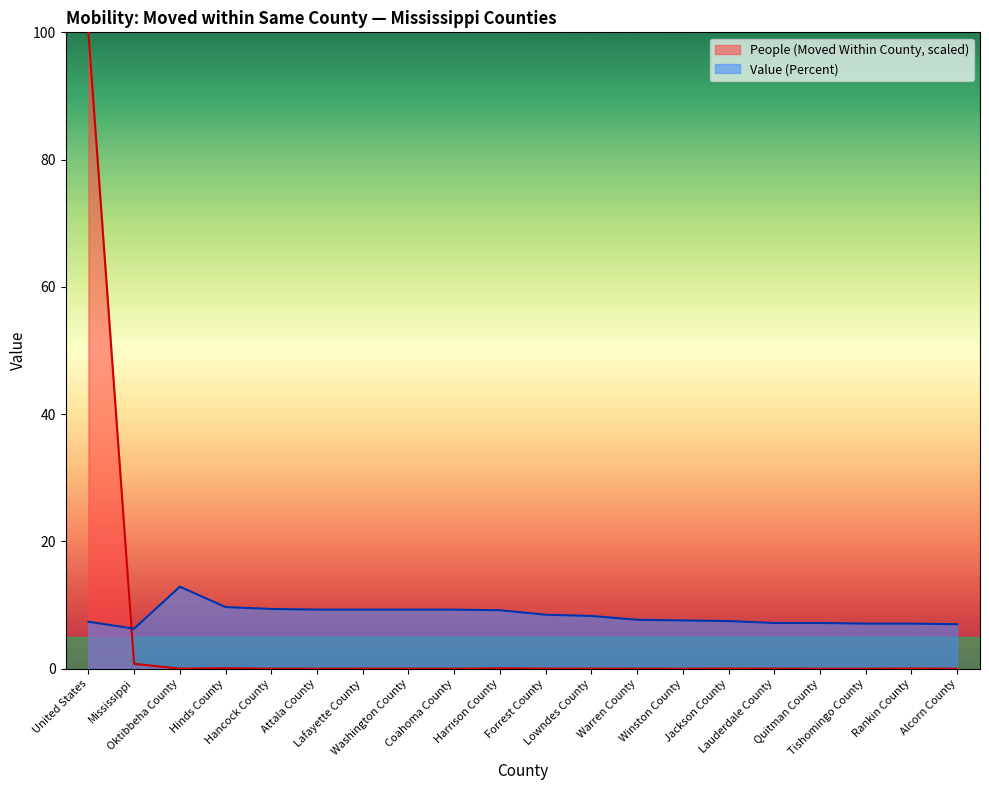

How many series are shown in this chart?

2